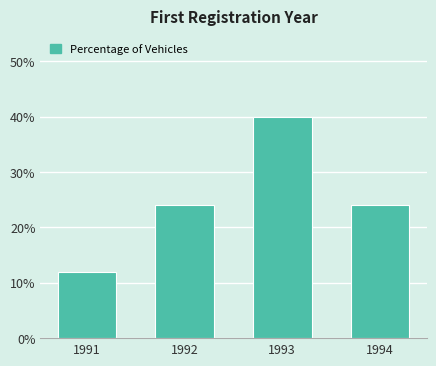

Reading left to right, list all the values displayed in this chart.

12	24	40	24